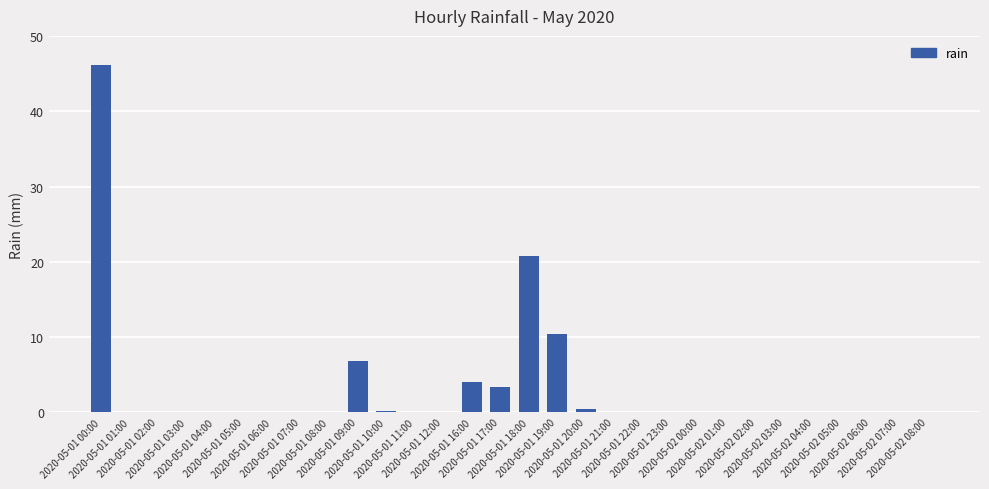

Are the bars horizontal?

No